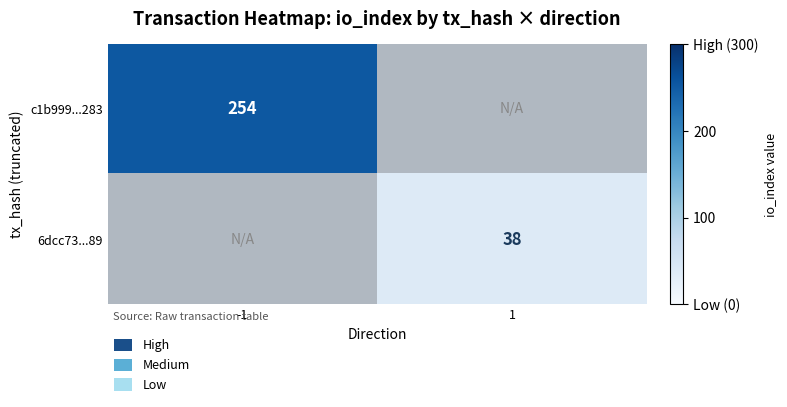

Is it true that 6dcc73...89 equals 18 at 1?

False